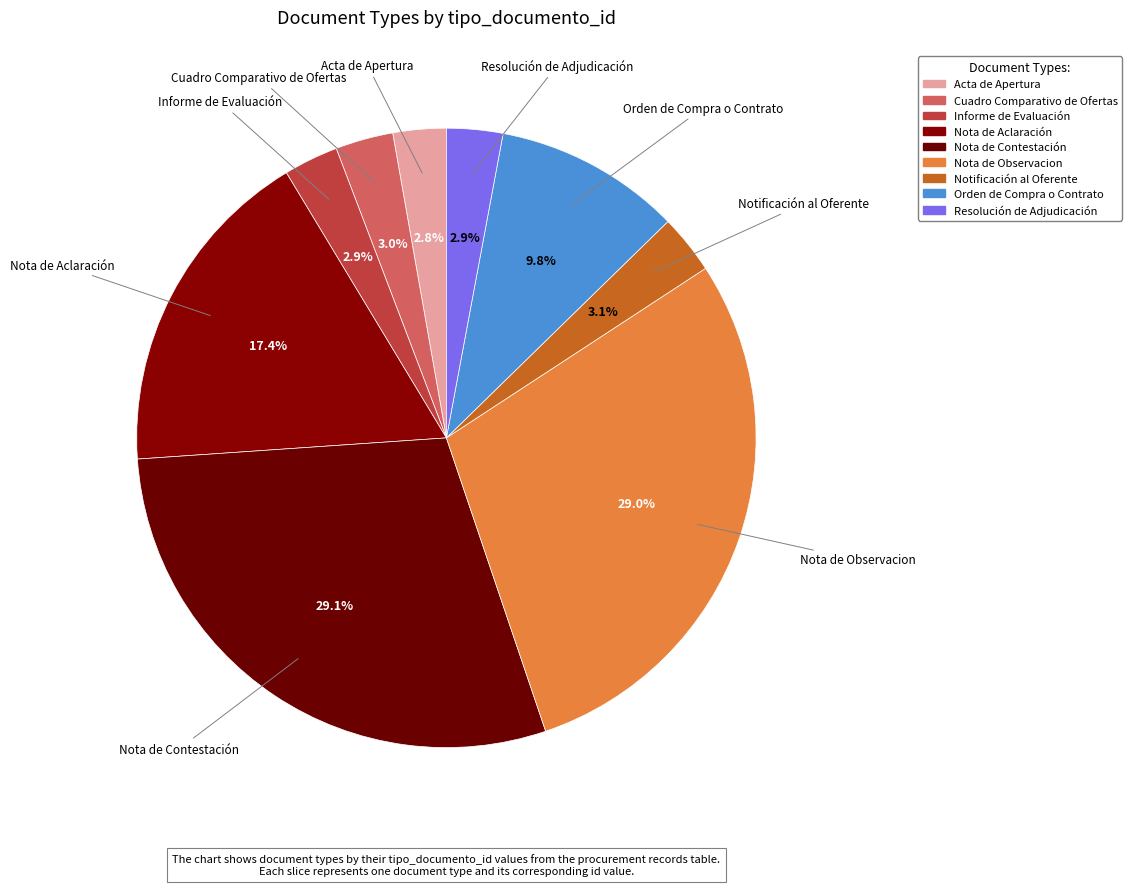

Do Notificación al Oferente and Nota de Contestación together represent more than half of the pie?

No